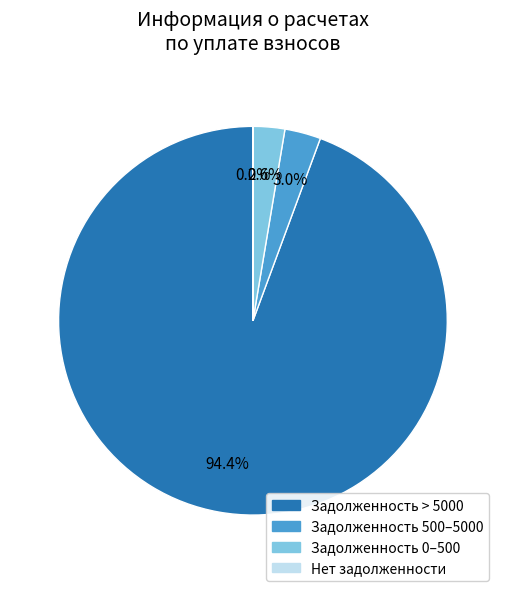

Does any single category account for the majority?

Yes